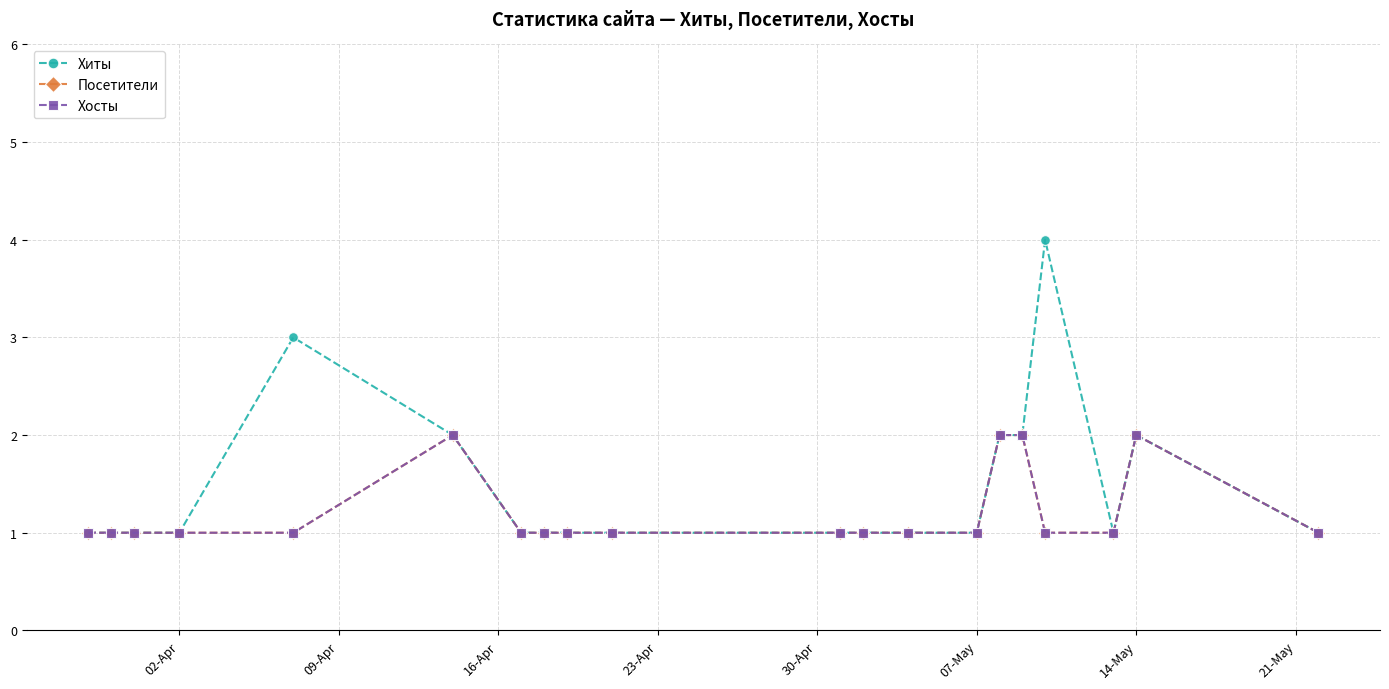

True or false: Посетители has more than 2 interior local peaks.

False